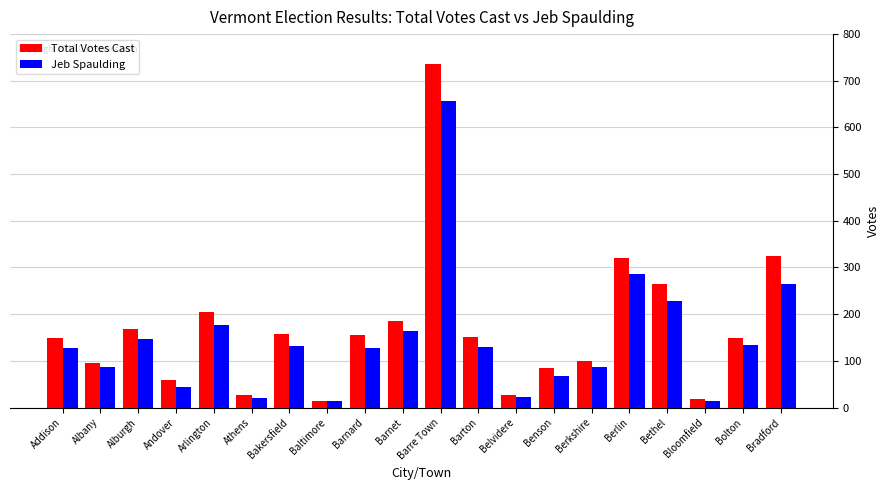

True or false: Jeb Spaulding has a value of 264 at Bradford.

True